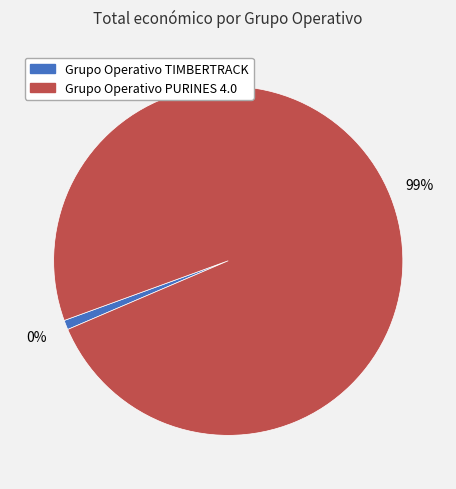

What is the total percentage of Grupo Operativo TIMBERTRACK and Grupo Operativo PURINES 4.0?

100.0%